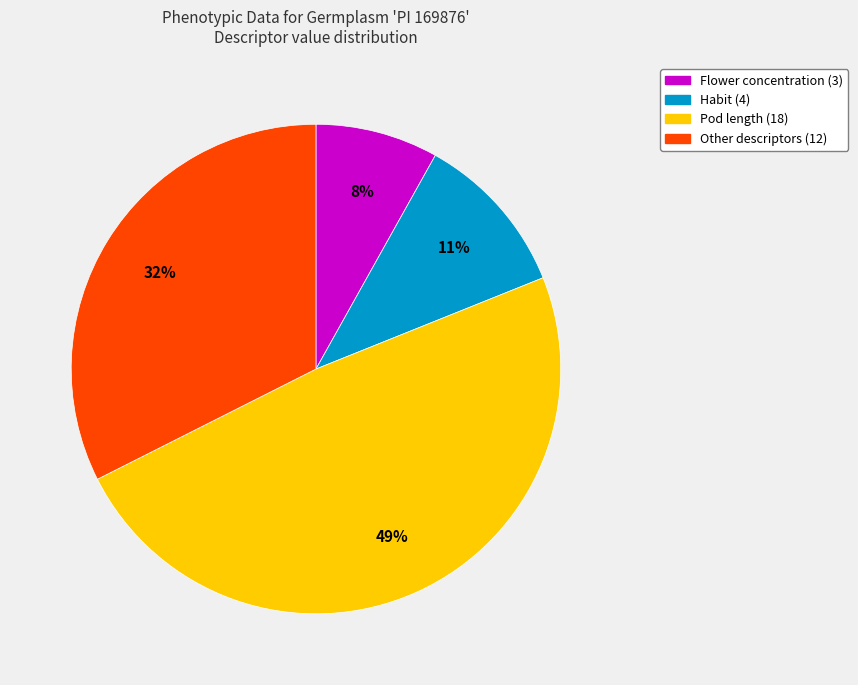

To the nearest percent, what is the difference between the largest and smallest slice percentages?

41%